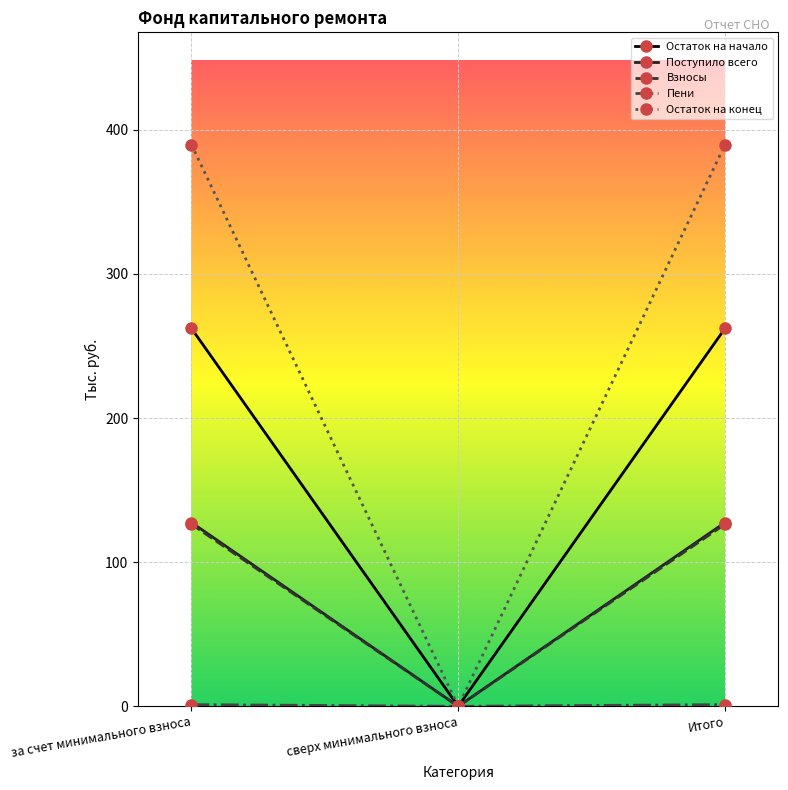

The value of Поступило всего at за счет минимального взноса is 56.4. True or false?

False